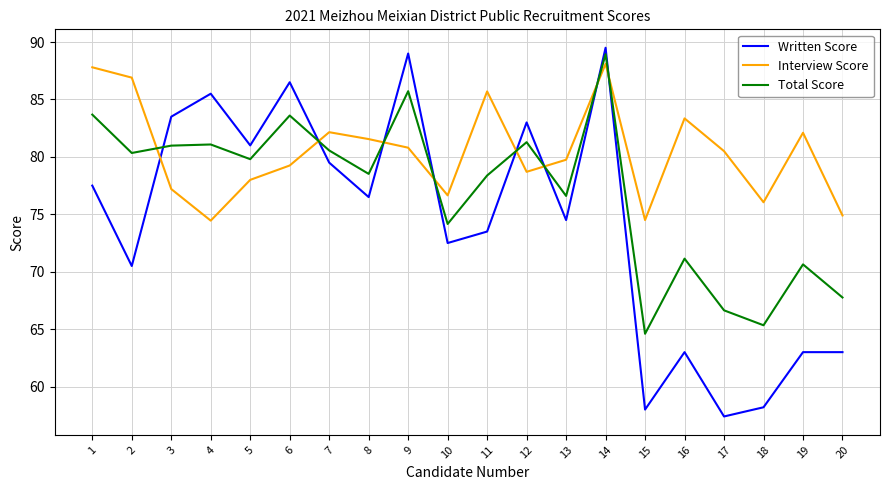

Is it true that Interview Score equals 82.2 at 7?

True